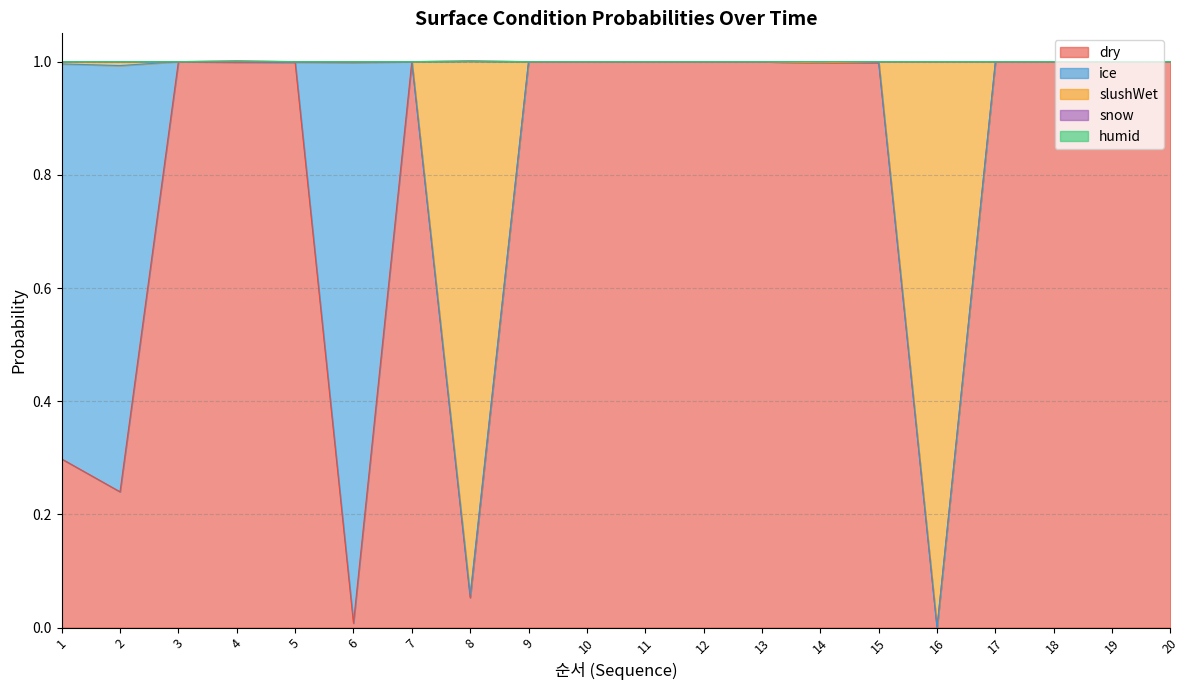

The value of ice at 1 is 0.7. True or false?

True